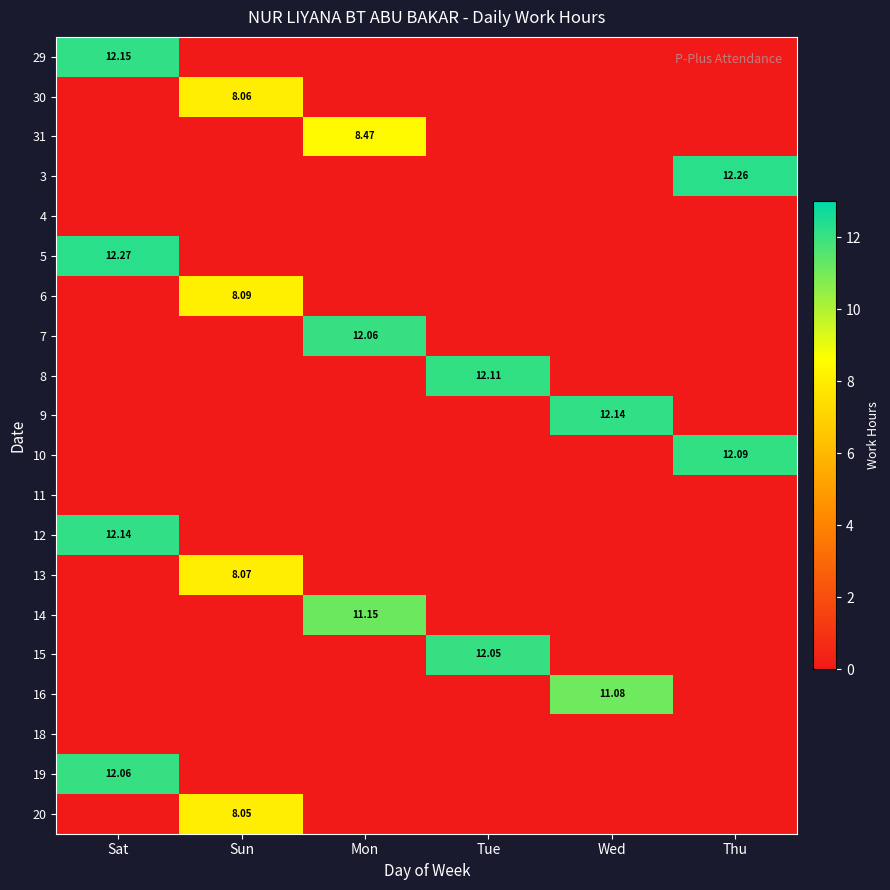

At how many categories does at least one series exceed 0?

6